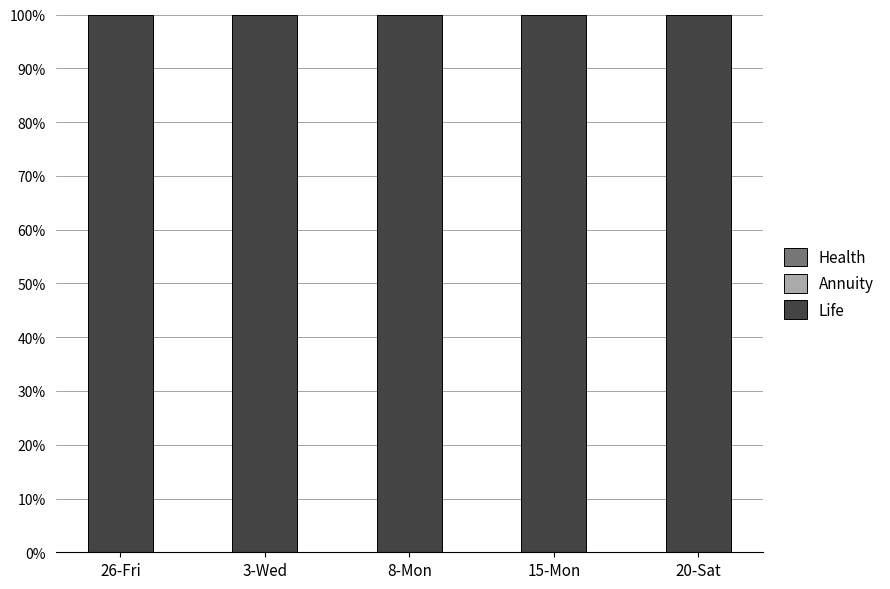

Which series has the widest spread of values?

Low